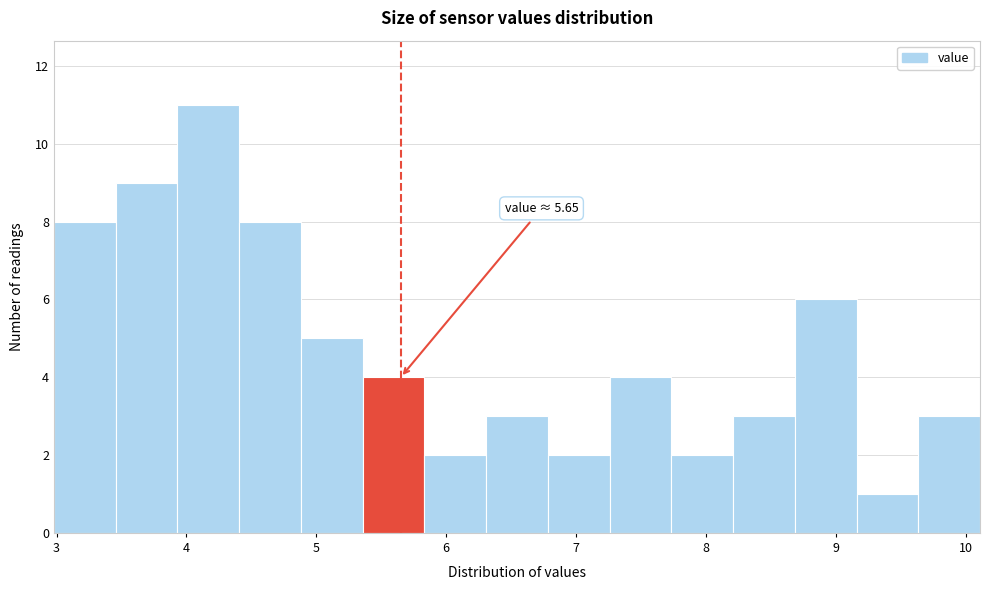

Over which range of the x-axis is the bar tallest?

3.9 to 4.4